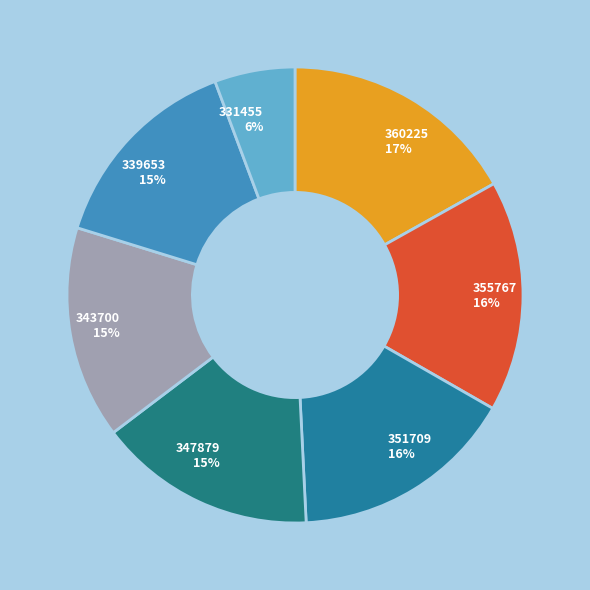

Between 343700 and 355767, which is larger?

355767